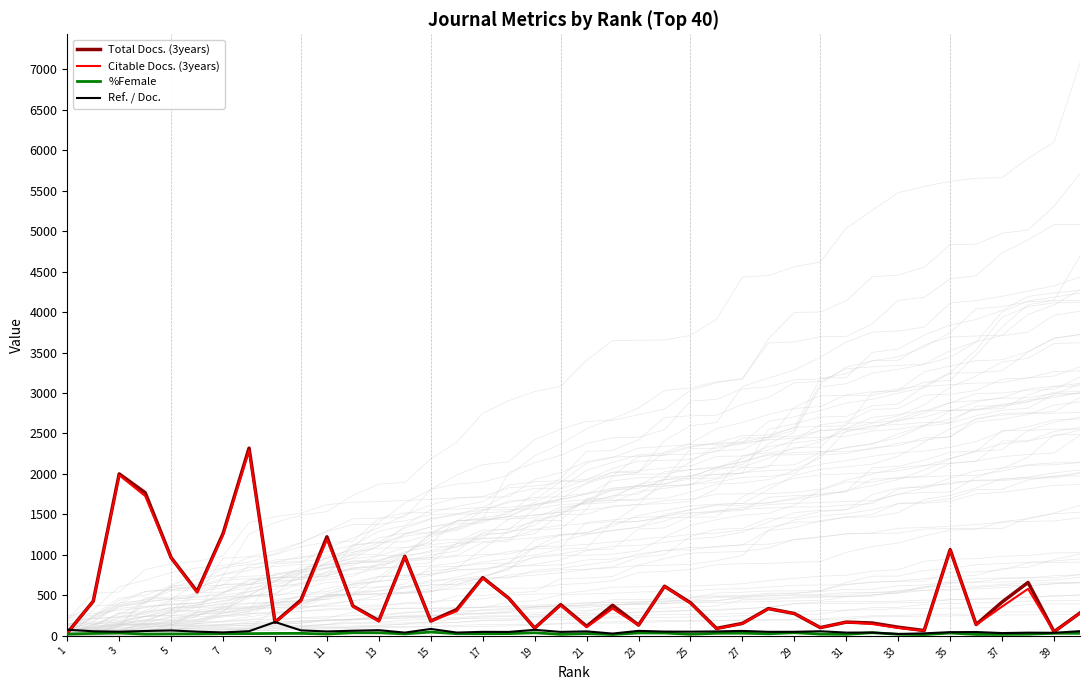

True or false: Ref. / Doc. has more than 0 points higher than both neighbors.

True